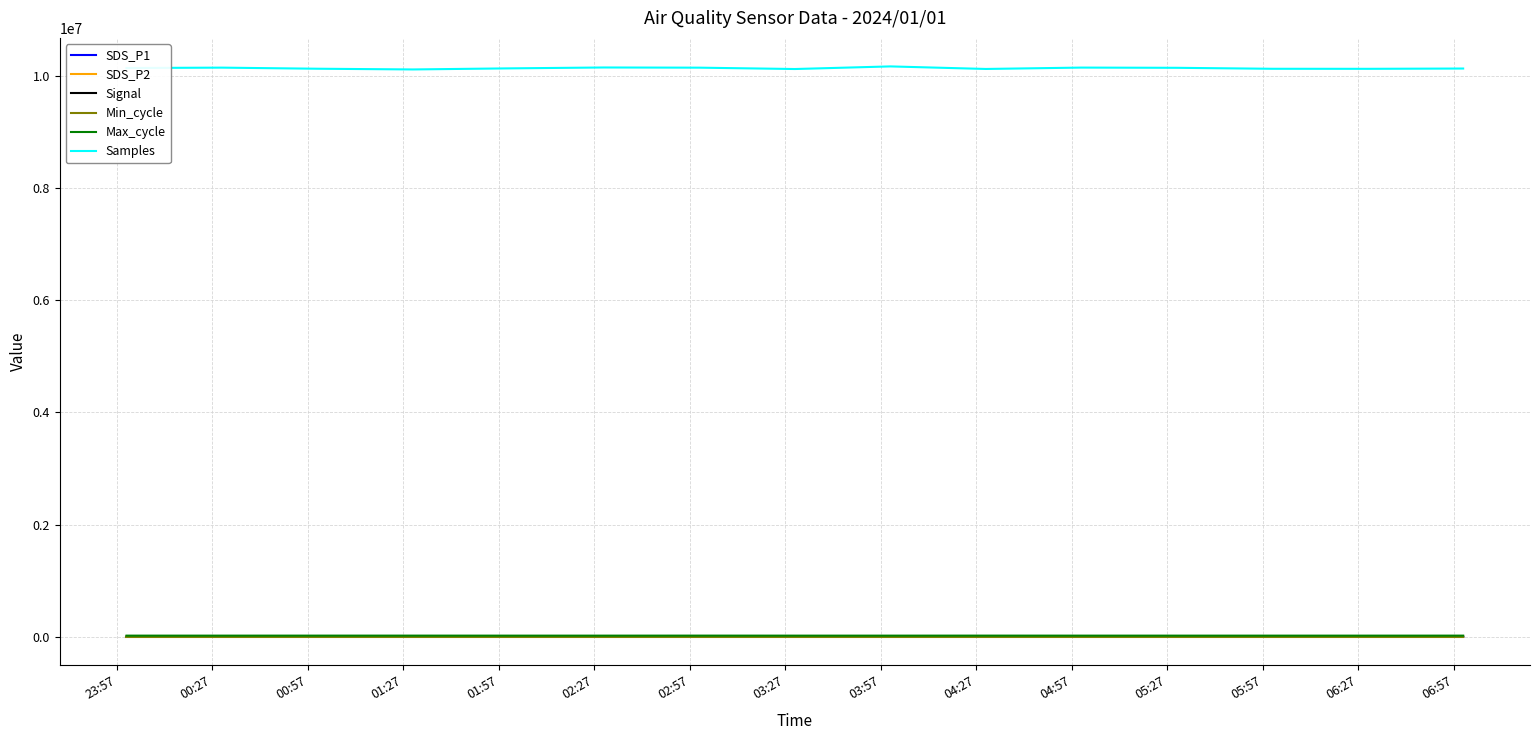

Which series has the largest total across all categories?

Samples